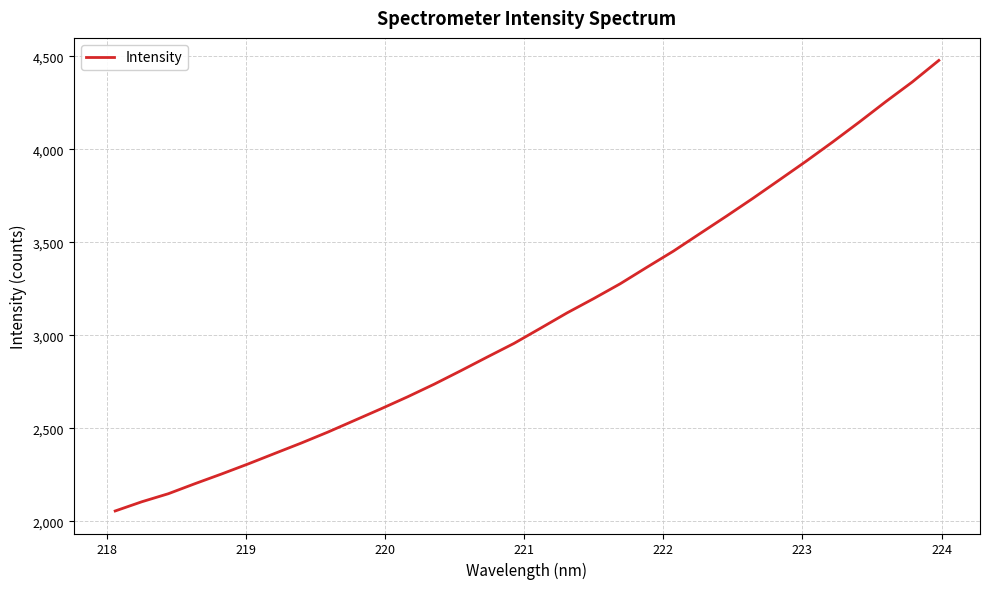

True or false: the data has more than 2 interior local peaks.

False